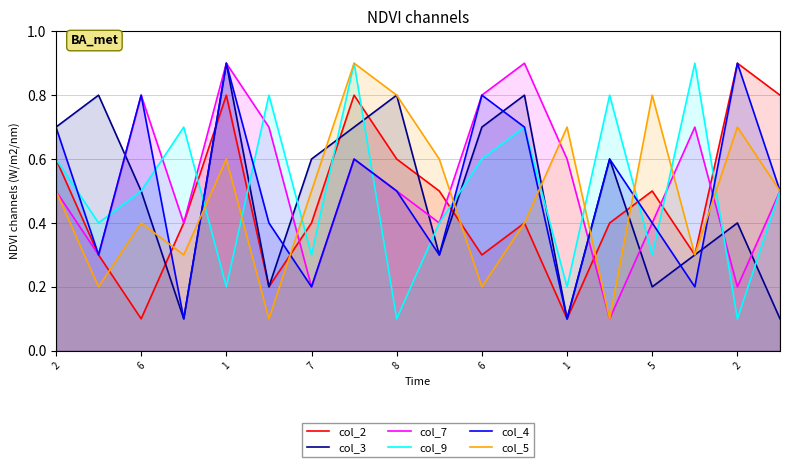

Which series has the largest total across all categories?

col_7